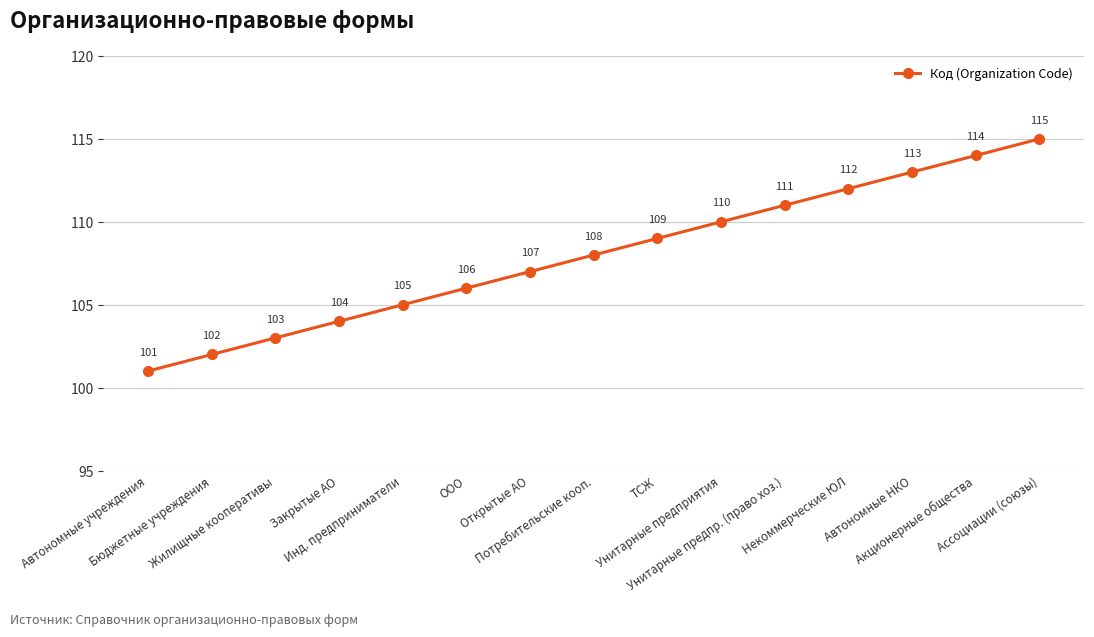

What is the minimum value shown in the chart?

101